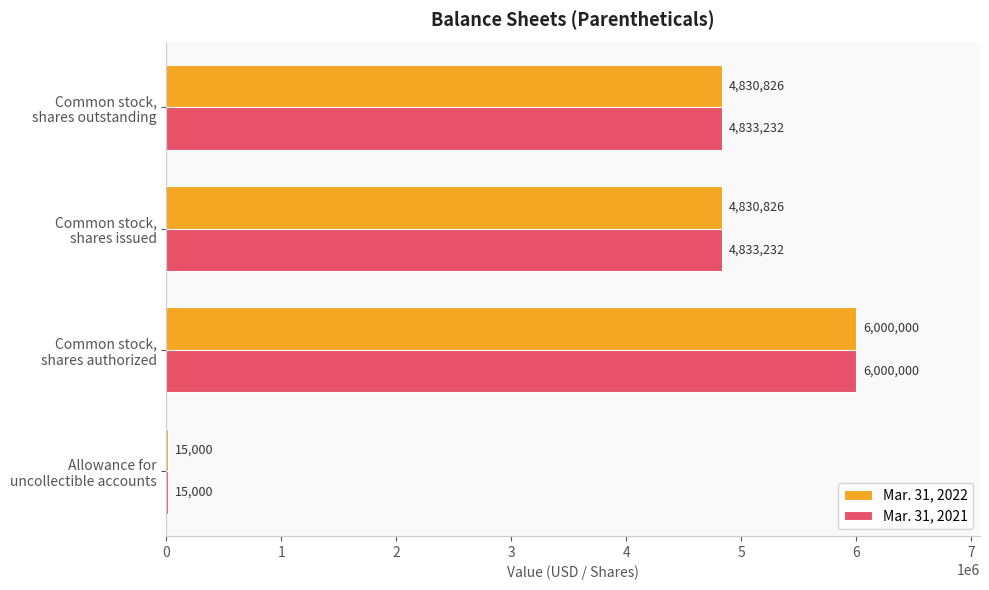

Which series has the largest total across all categories?

Mar. 31, 2021